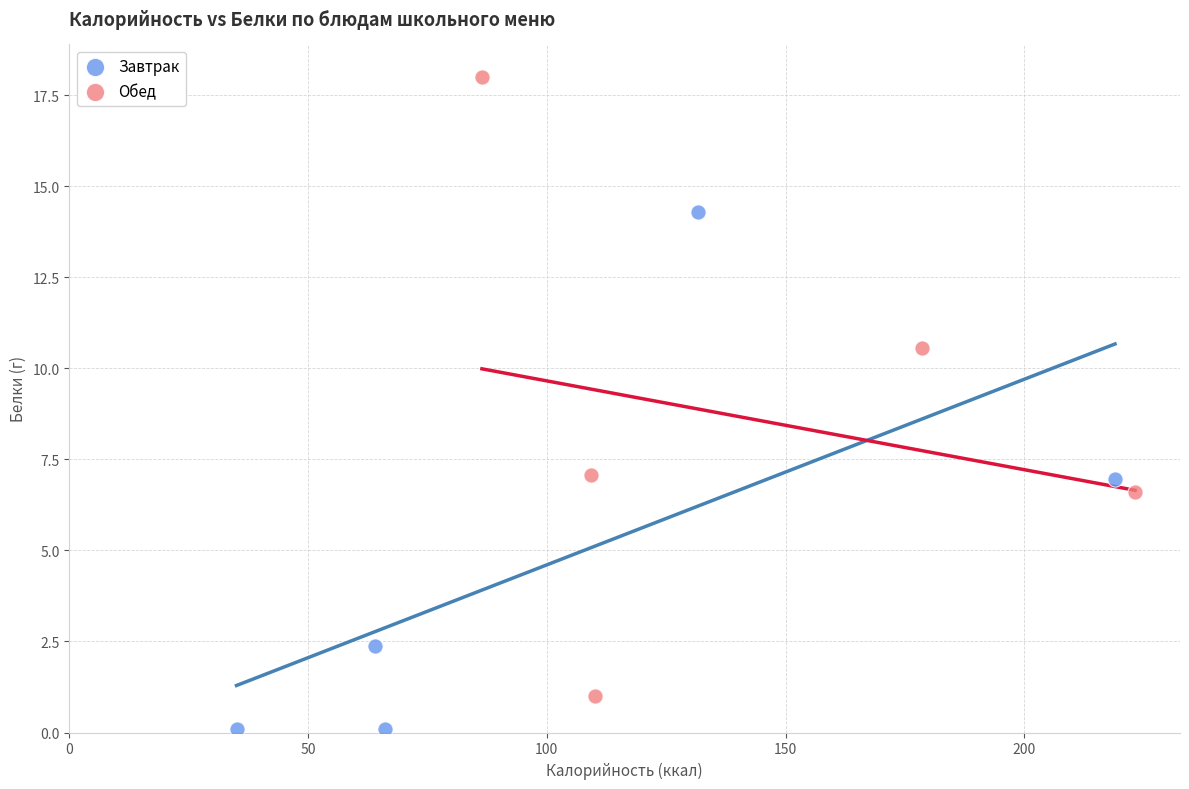

Which series reaches the minimum Y coordinate?

Завтрак